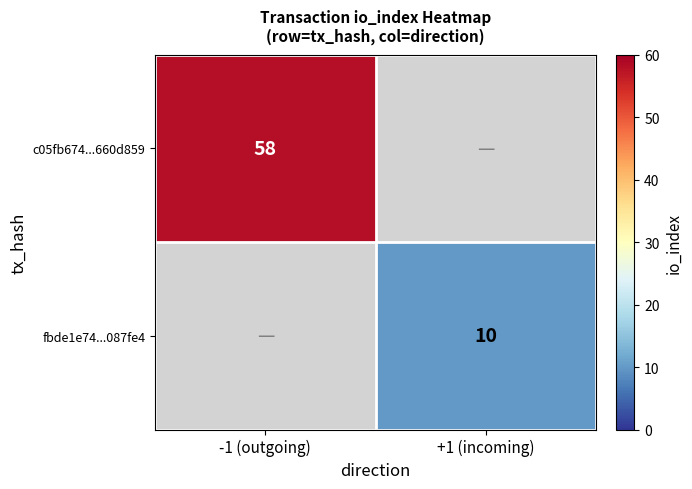

True or false: fbde1e74...087fe4 has a value of 14 at +1 (incoming).

False